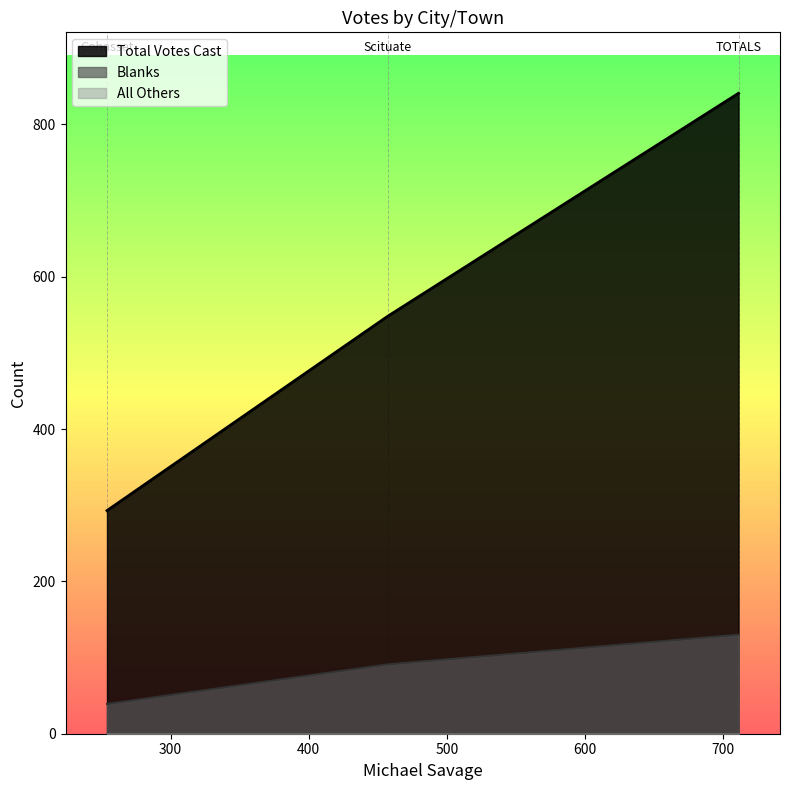

True or false: Blanks has a value of 41 at TOTALS.

False